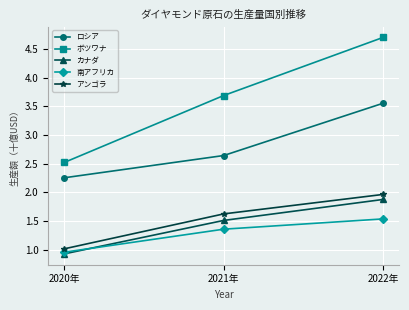

How many data points in ボツワナ are above 3?

2